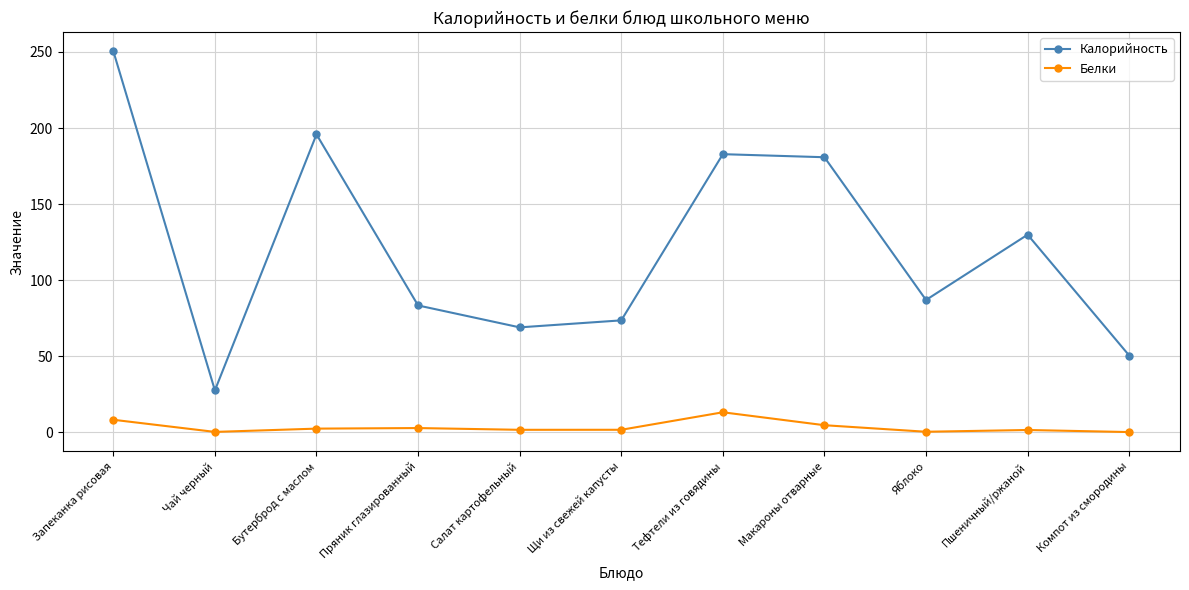

What is the maximum value shown in the chart?

250.5